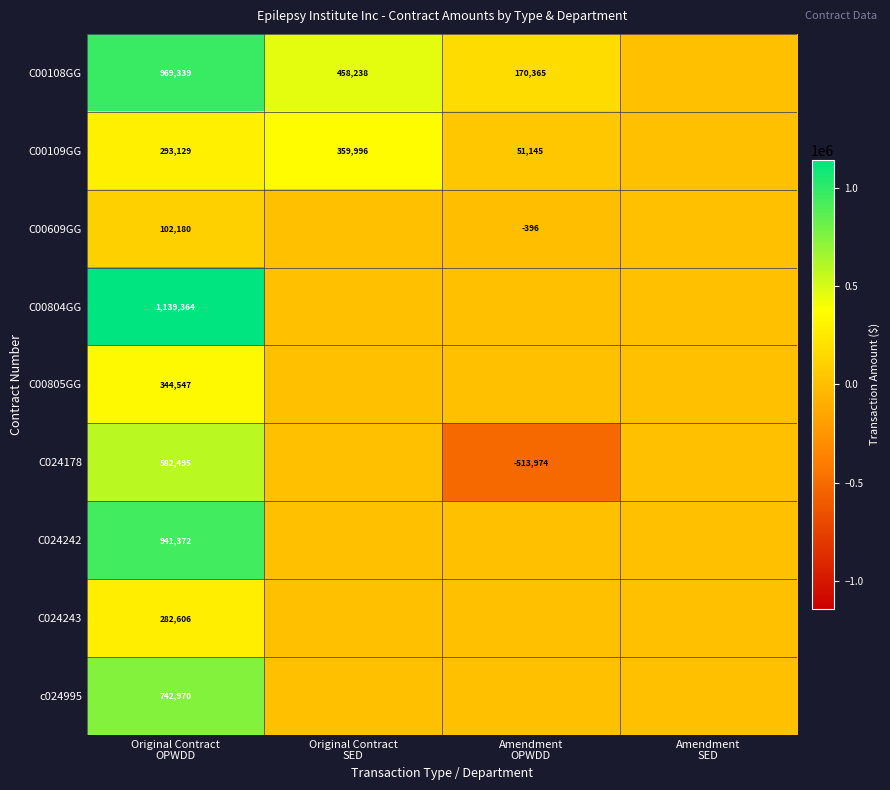

List the series in order of their peak value, highest first.

C00804GG, C00108GG, C024242, c024995, C024178, C00109GG, C00805GG, C024243, C00609GG